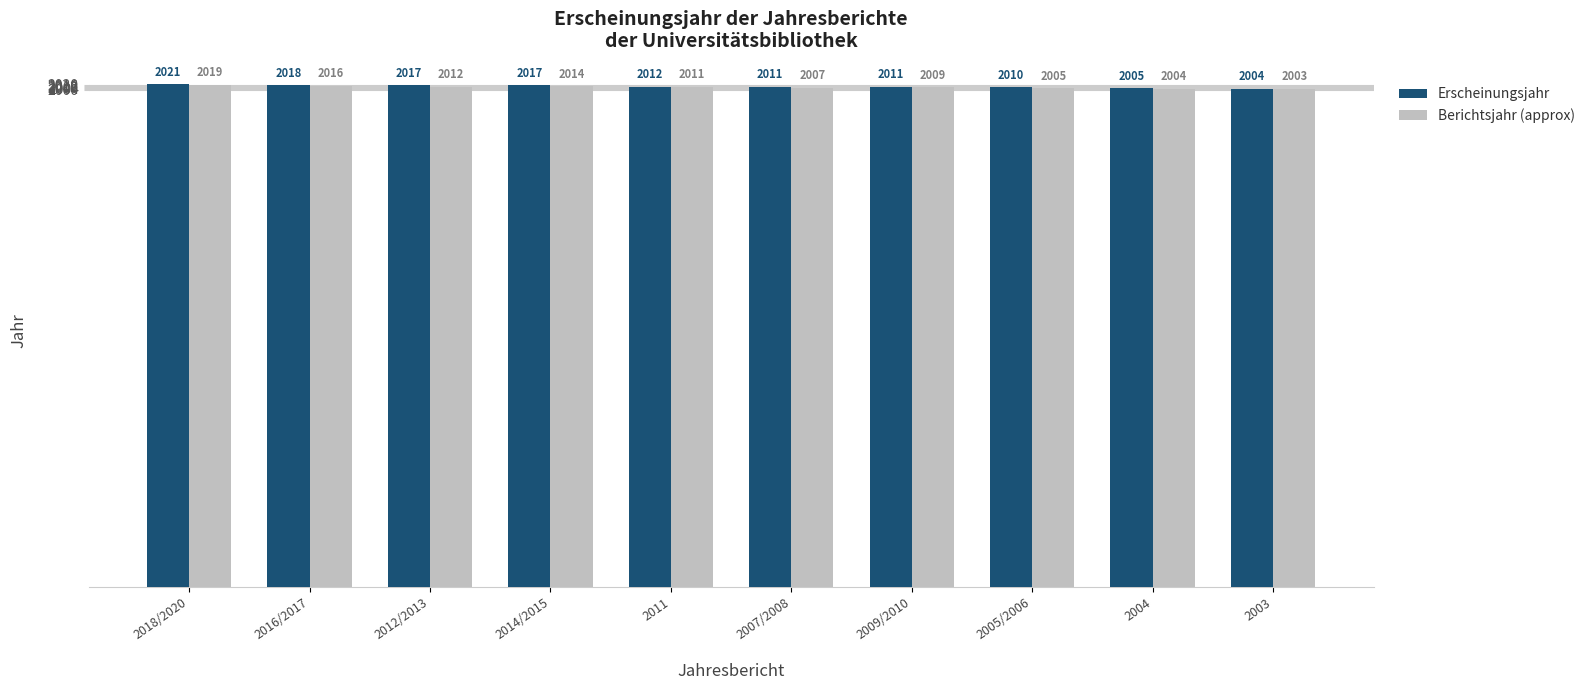

Reading left to right, transcribe all the data shown in this chart.

Erscheinungsjahr: 2018/2020=2021	2016/2017=2018	2012/2013=2017	2014/2015=2017	2011=2012	2007/2008=2011	2009/2010=2011	2005/2006=2010	2004=2005	2003=2004
Berichtsjahr (approx): 2018/2020=2019	2016/2017=2016	2012/2013=2012	2014/2015=2014	2011=2011	2007/2008=2007	2009/2010=2009	2005/2006=2005	2004=2004	2003=2003